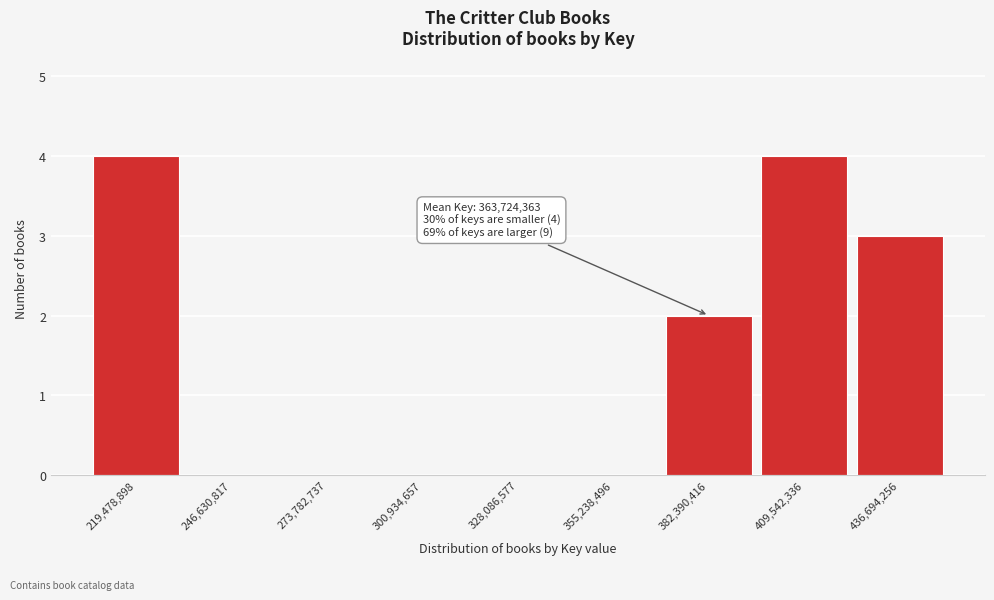

Reading left to right, extract all data points from this chart.

219,478,898=4	246,630,817=0	273,782,737=0	300,934,657=0	328,086,577=0	355,238,496=0	382,390,416=2	409,542,336=4	436,694,256=3